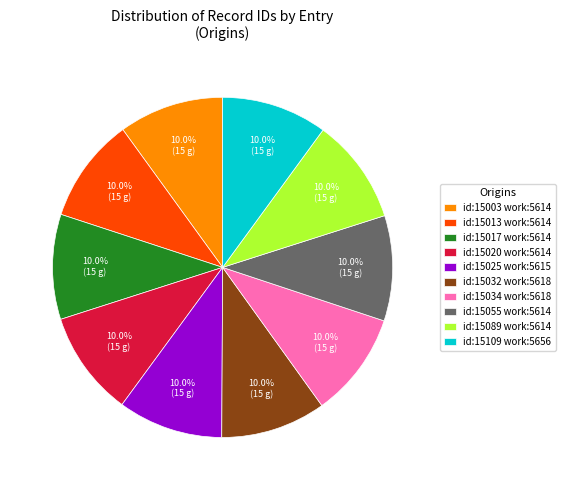

Approximately how many times larger is the value at id:15017 work:5614 compared to id:15032 work:5618?

1.0